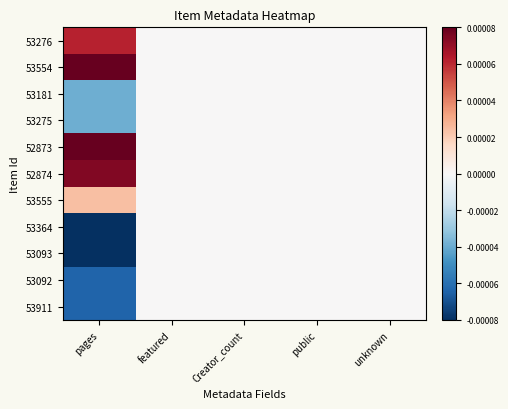

Which series has the largest total across all categories?

53554